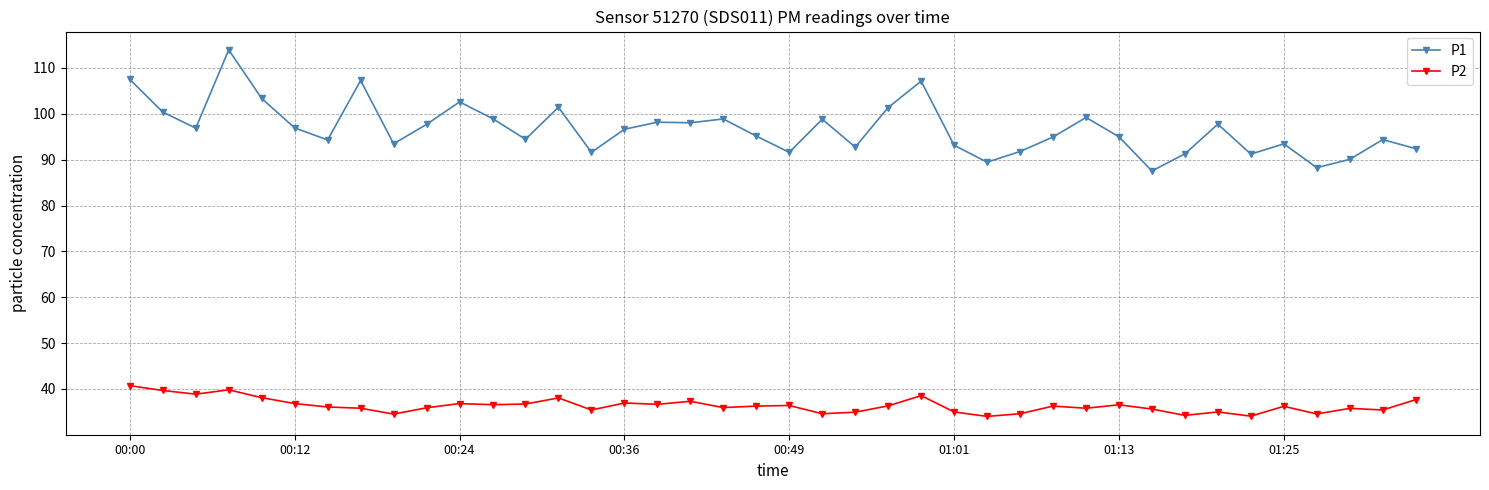

Which series has the largest total across all categories?

P1